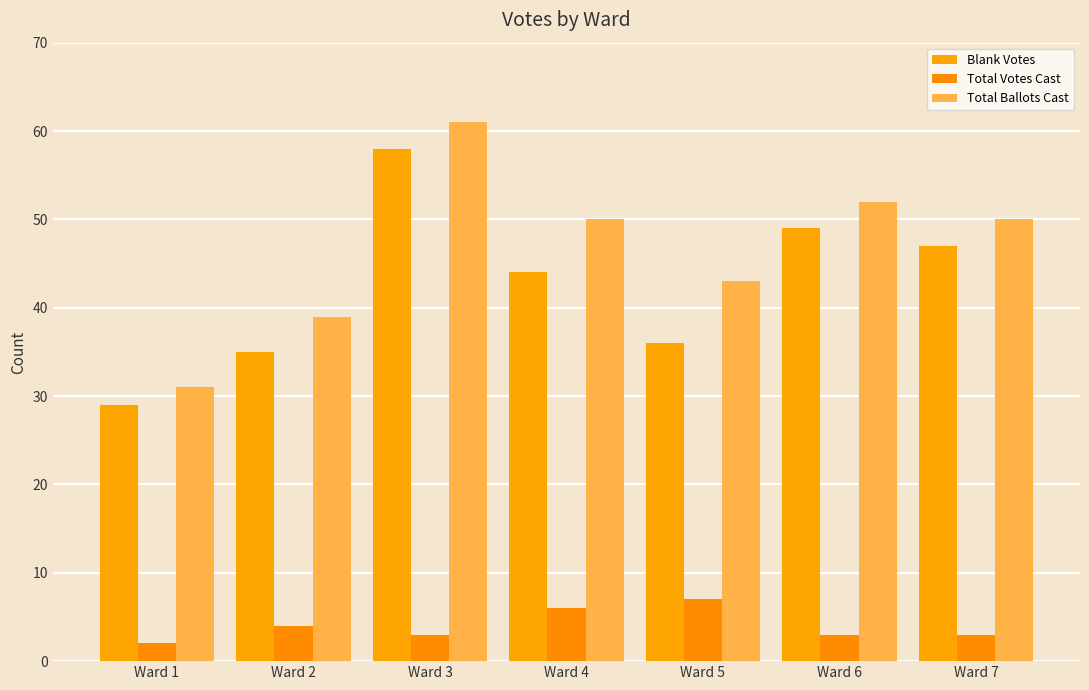

Reading left to right, what are all the values shown in this chart?

Blank Votes: Ward 1=29	Ward 2=35	Ward 3=58	Ward 4=44	Ward 5=36	Ward 6=49	Ward 7=47
Total Votes Cast: Ward 1=2	Ward 2=4	Ward 3=3	Ward 4=6	Ward 5=7	Ward 6=3	Ward 7=3
Total Ballots Cast: Ward 1=31	Ward 2=39	Ward 3=61	Ward 4=50	Ward 5=43	Ward 6=52	Ward 7=50